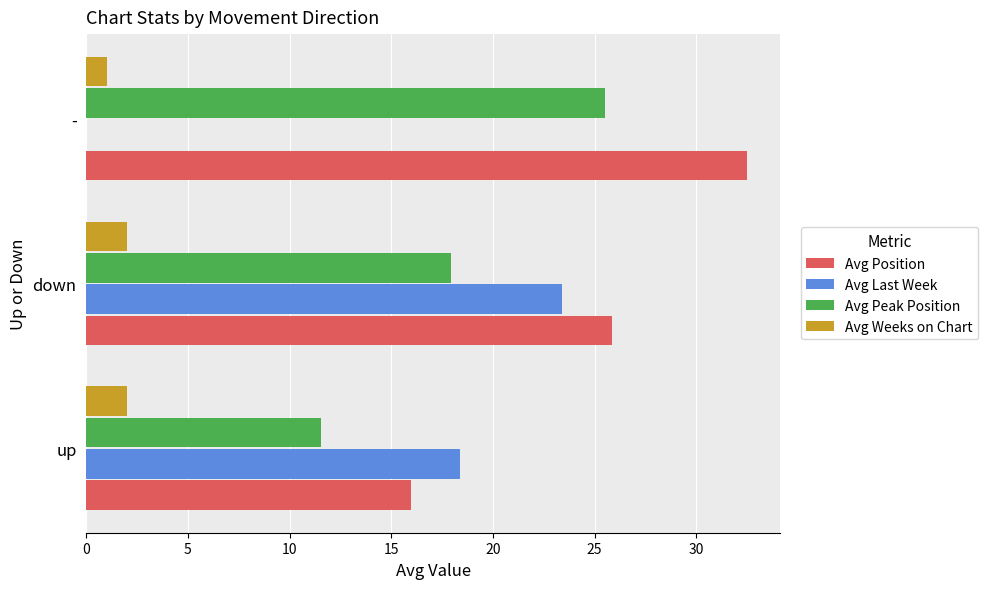

What value does the Avg Peak Position series have at up?

11.5